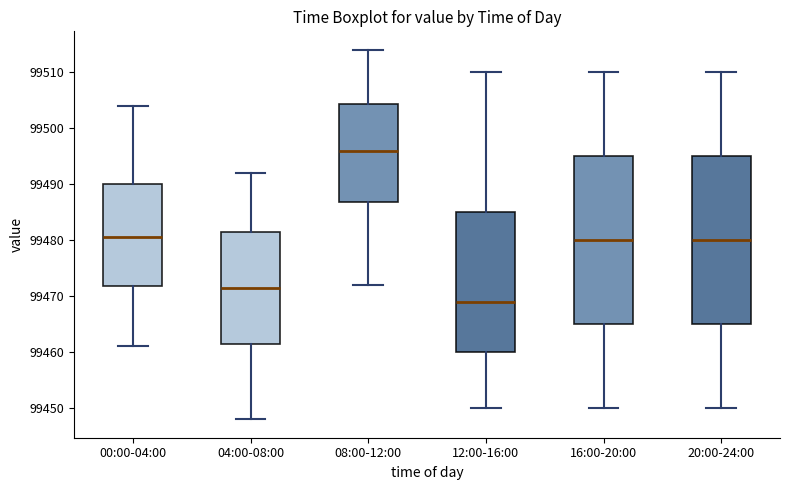

Which box's median line is the lowest?

12:00-16:00